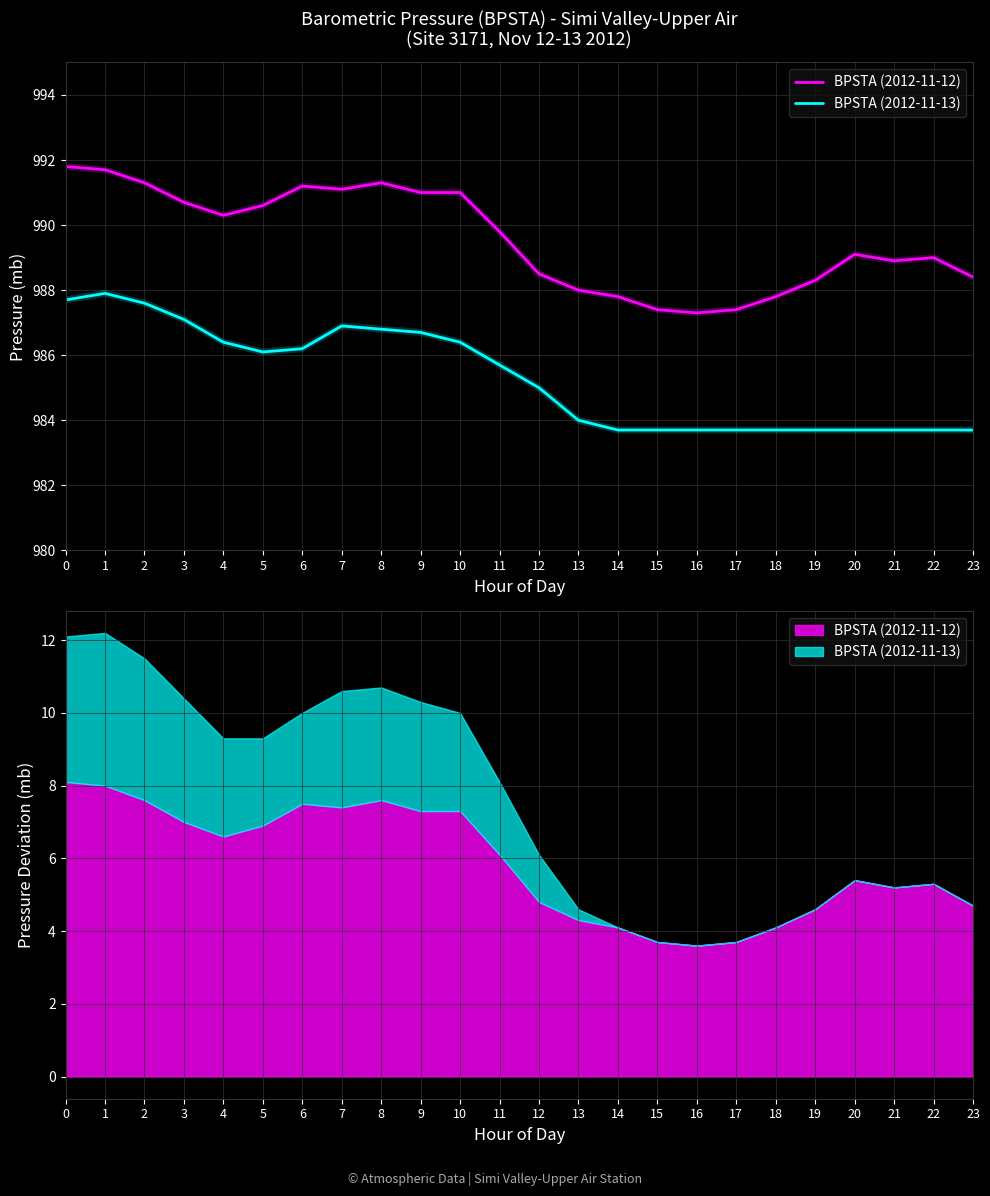

Which series has the largest range (max minus min)?

BPSTA (2012-11-12)